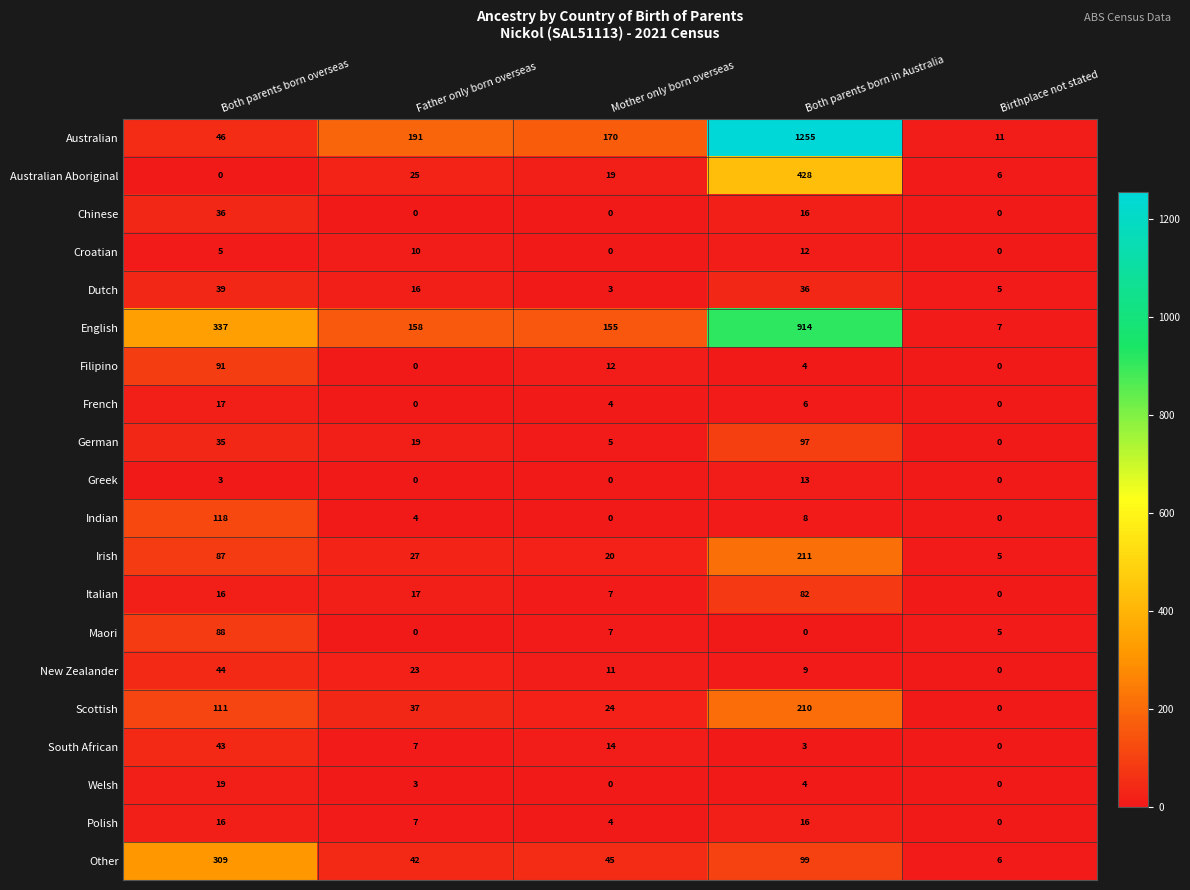

List the series in order of their peak value, lowest first.

Croatian, Greek, Polish, French, Welsh, Chinese, Dutch, South African, New Zealander, Italian, Maori, Filipino, German, Indian, Scottish, Irish, Other, Australian Aboriginal, English, Australian